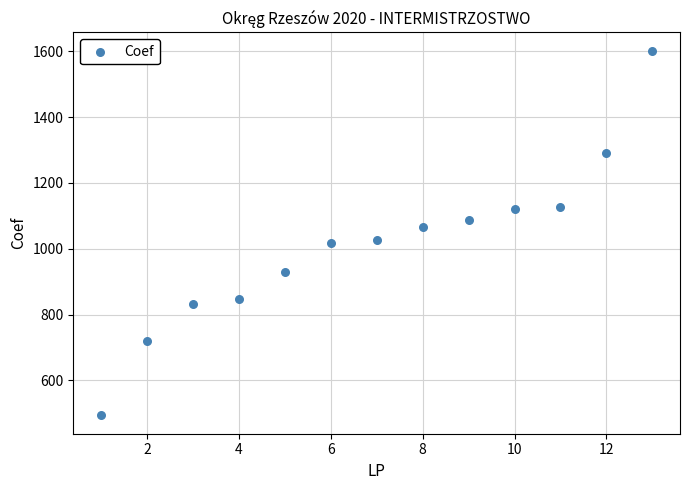

What is the range of X values (max minus min)?

12.0